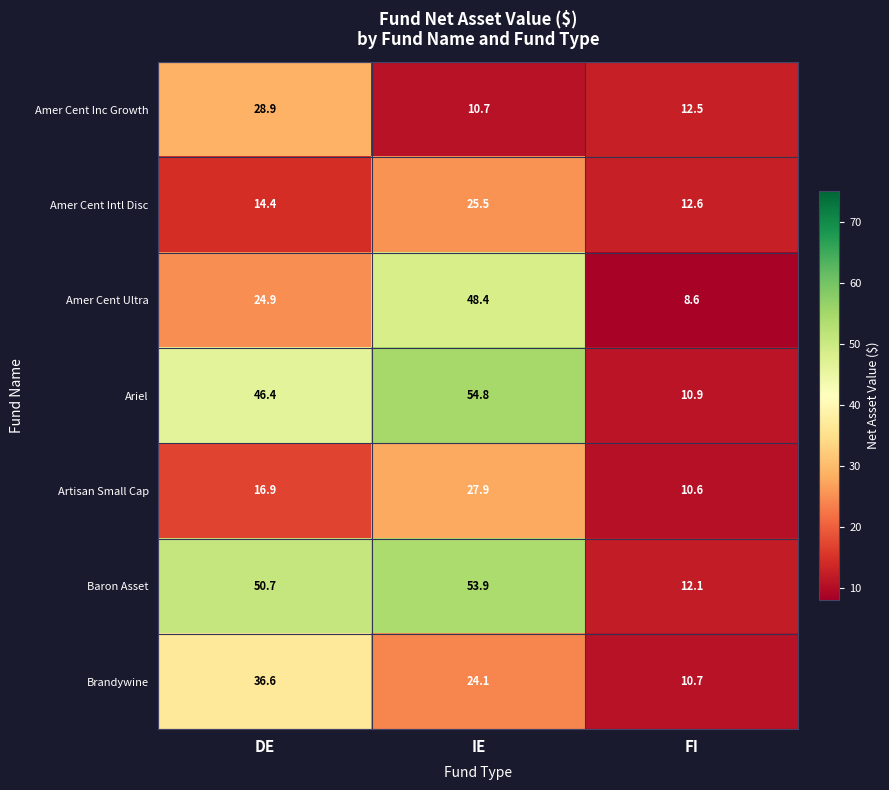

Which series has the largest total across all categories?

Baron Asset